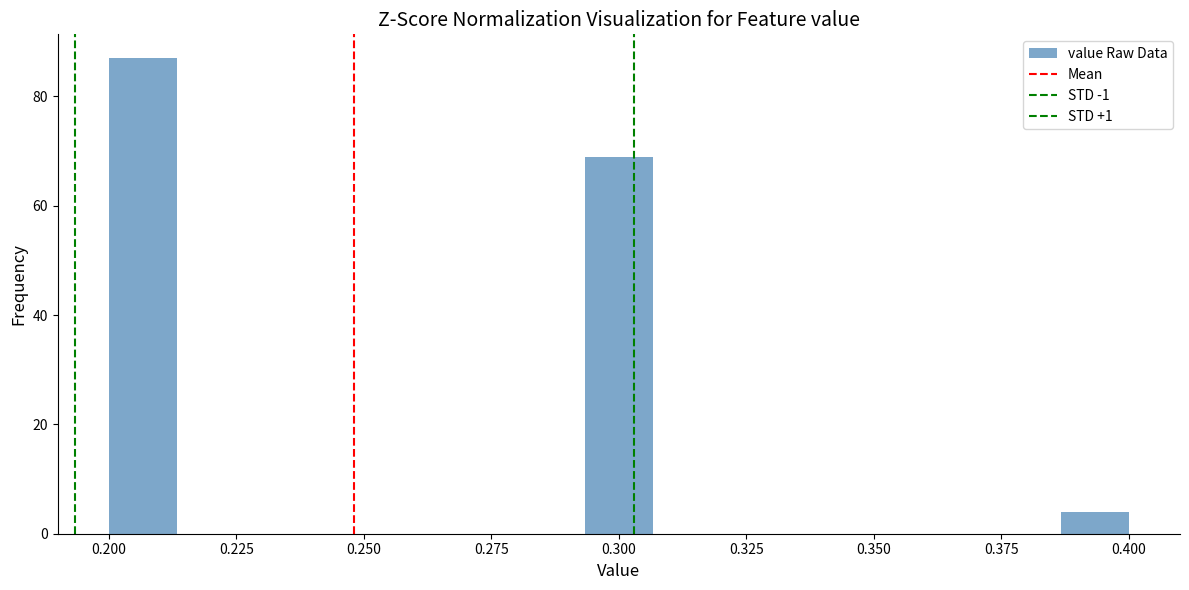

Read against the x-axis, roughly where is the centre of the tallest bar?

0.205